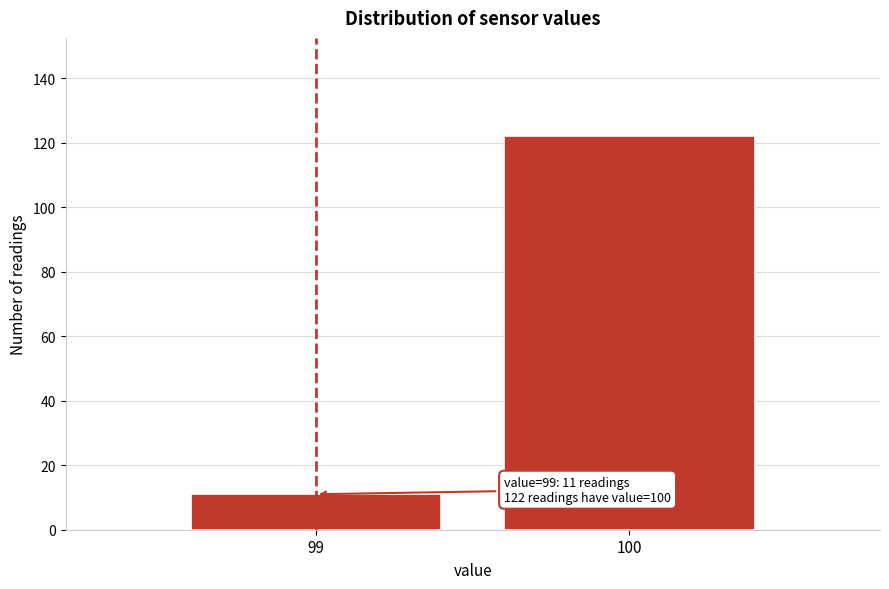

Reading left to right, list all the values displayed in this chart.

11	122